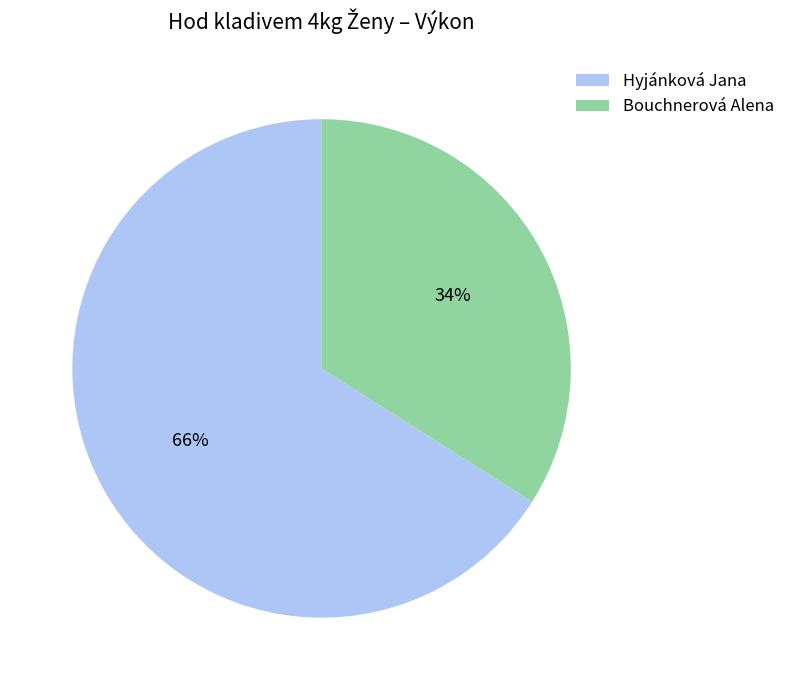

How many slices are in this pie chart?

2